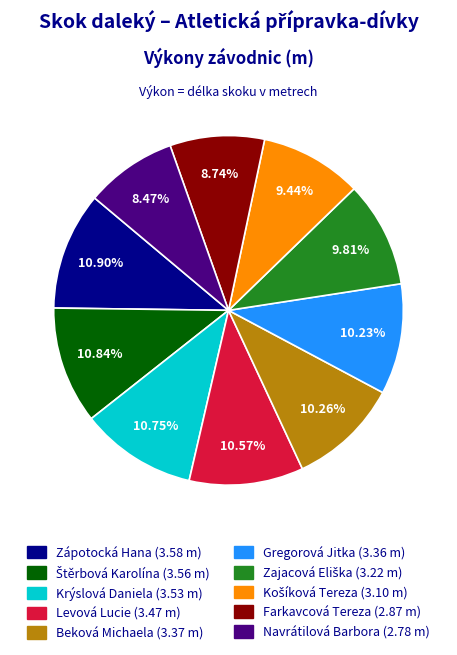

Does any single category account for the majority?

No